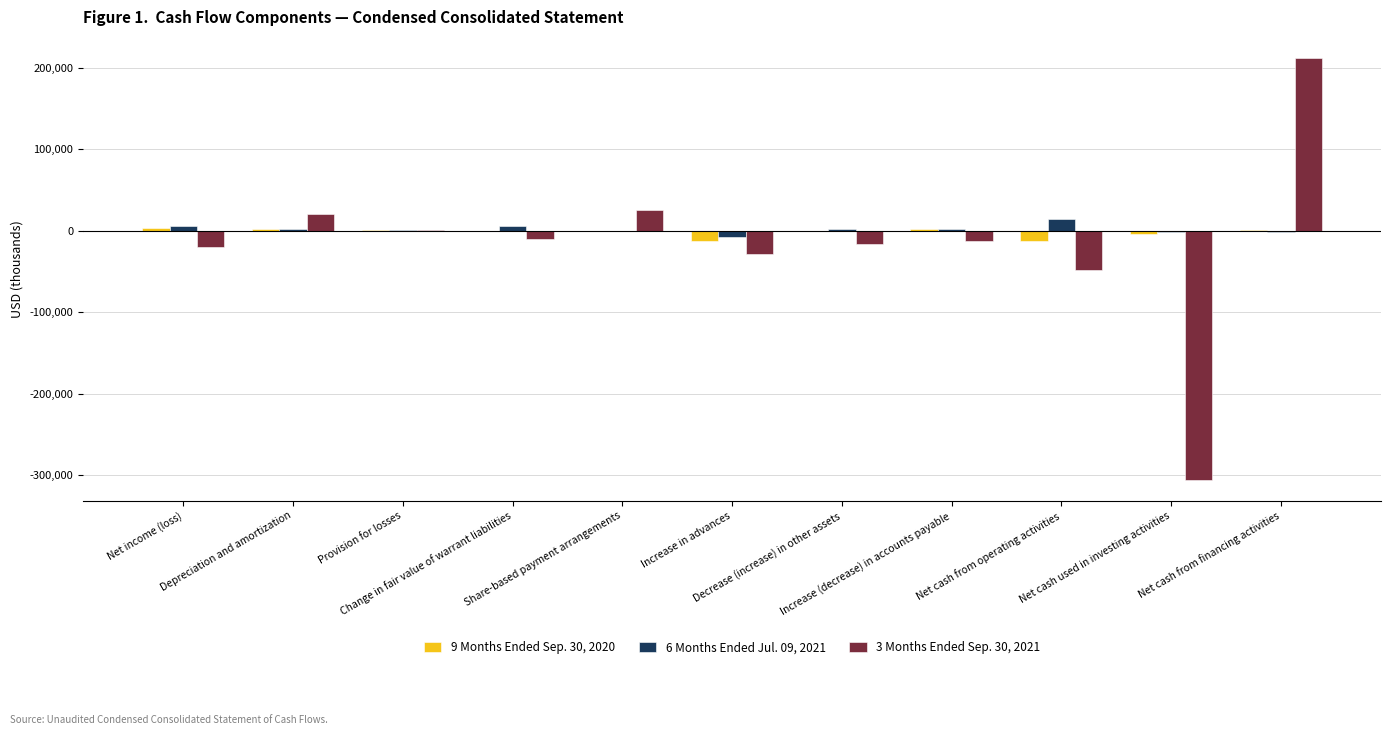

What is the maximum value shown in the chart?

211791